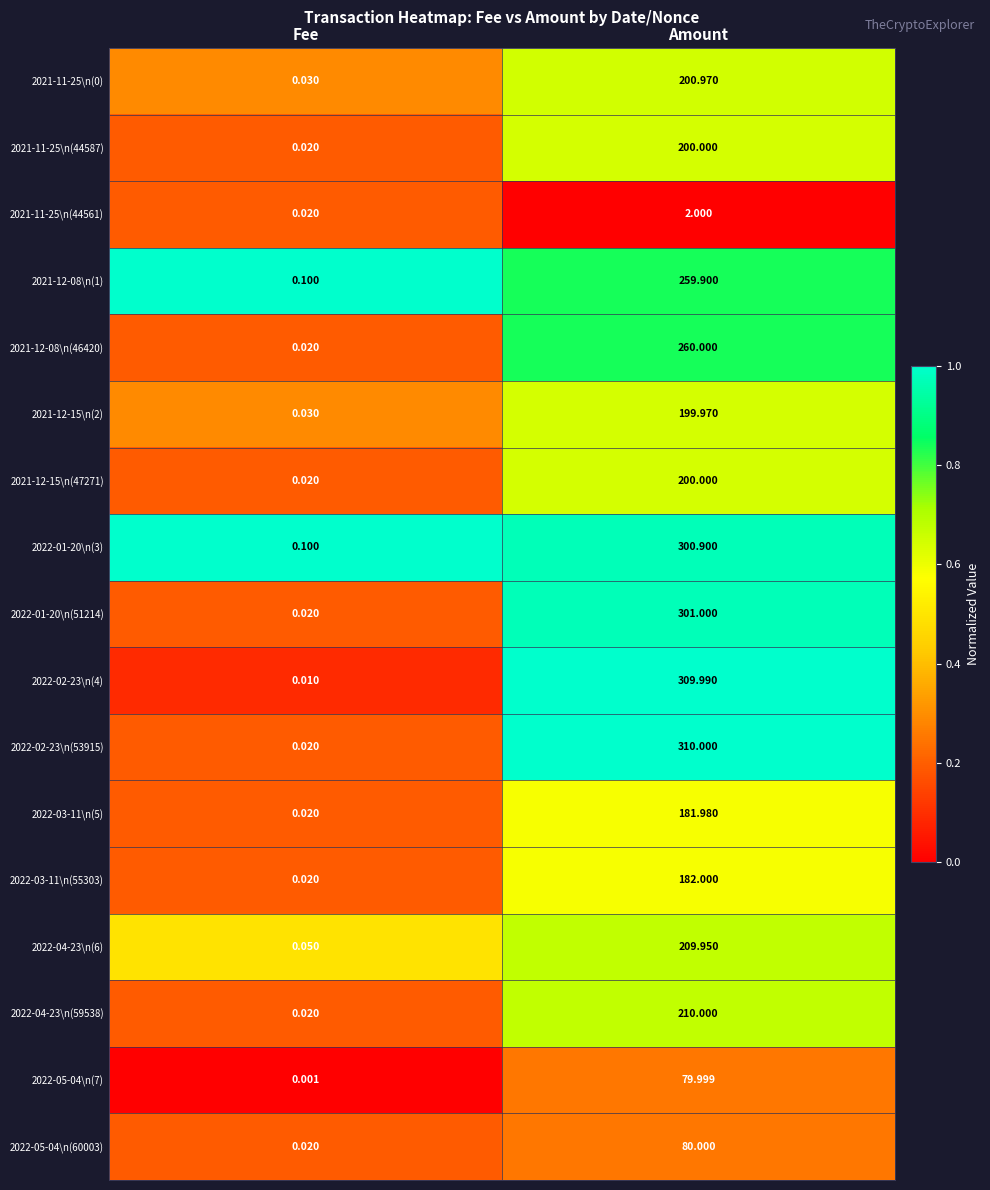

At which category is the sum across all series the highest?

Amount